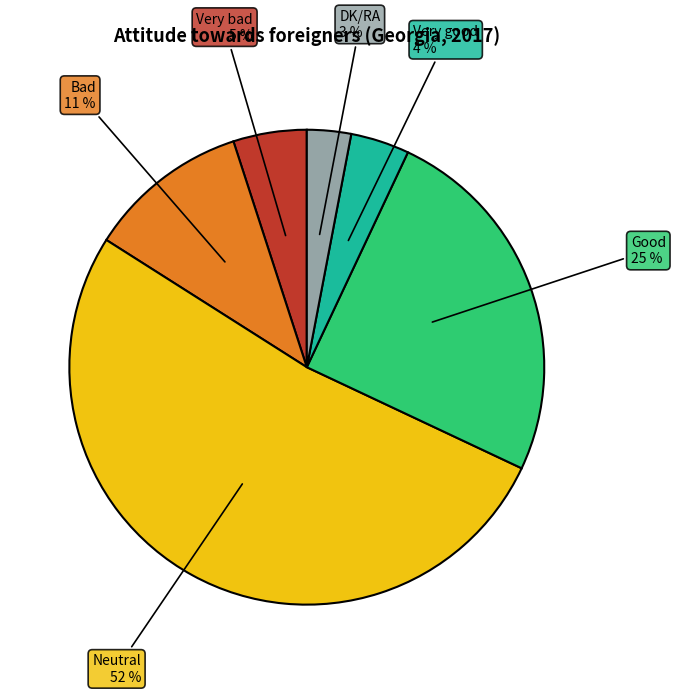

True or false: Bad accounts for 21% of the total.

False